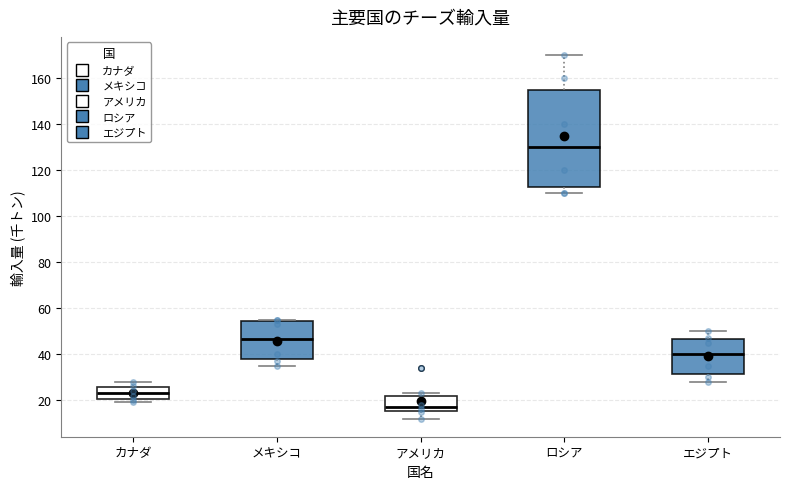

Reading left to right, read every box against the y-axis: the position of its median line, the range the box covers, and the ends of its whiskers. The values are not printed on the chart, so give them approximately, as read against the axis.

カナダ: median 24, box 20 to 26, whiskers 20 (just below the box's lower edge) to 28
メキシコ: median 46, box 38 to 54, whiskers 36 to 56
アメリカ: median 18, box 16 to 22, whiskers 12 to 24
ロシア: median 130, box 112 to 156, whiskers 110 to 170
エジプト: median 40, box 32 to 46, whiskers 28 to 50